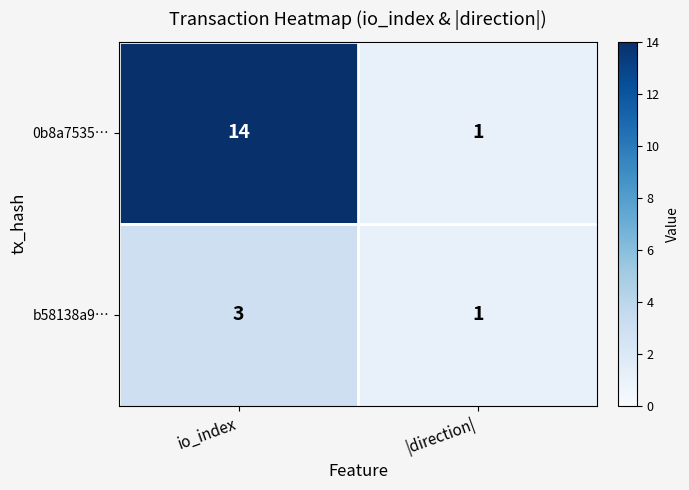

Rank the series at io_index from highest to lowest value.

0b8a7535…, b58138a9…